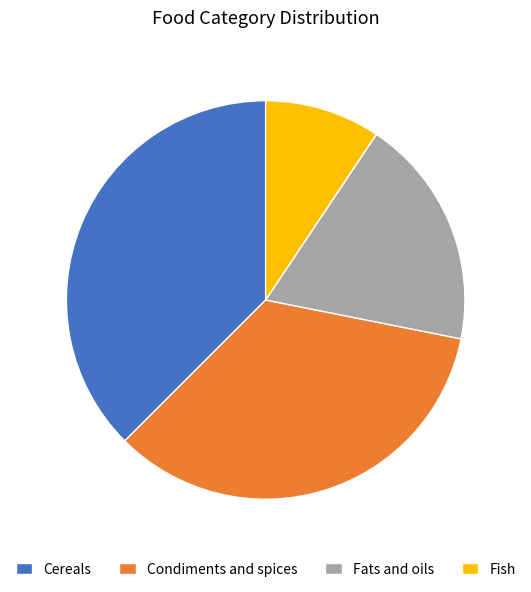

What is the largest slice in the pie chart?

Cereals